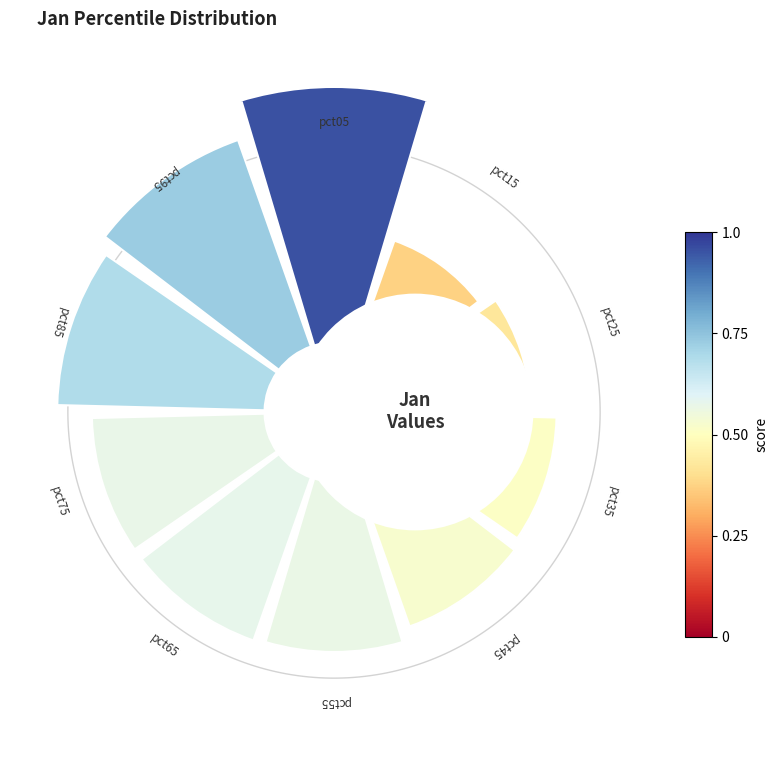

Does any single category account for the majority?

No